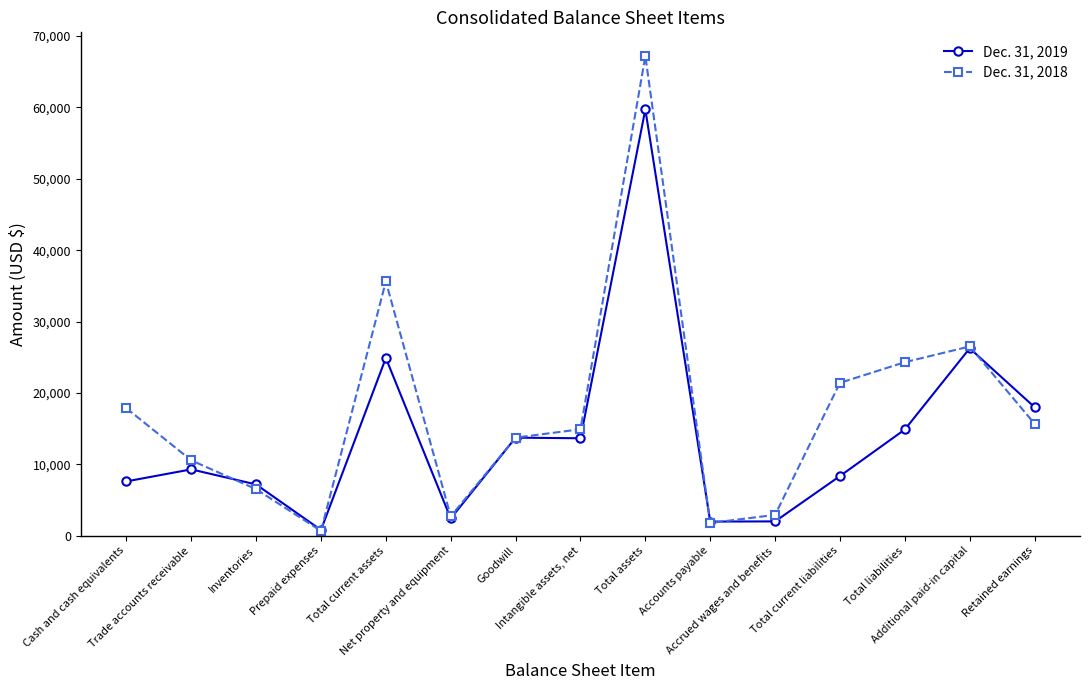

What is the maximum value for Dec. 31, 2019?

59715